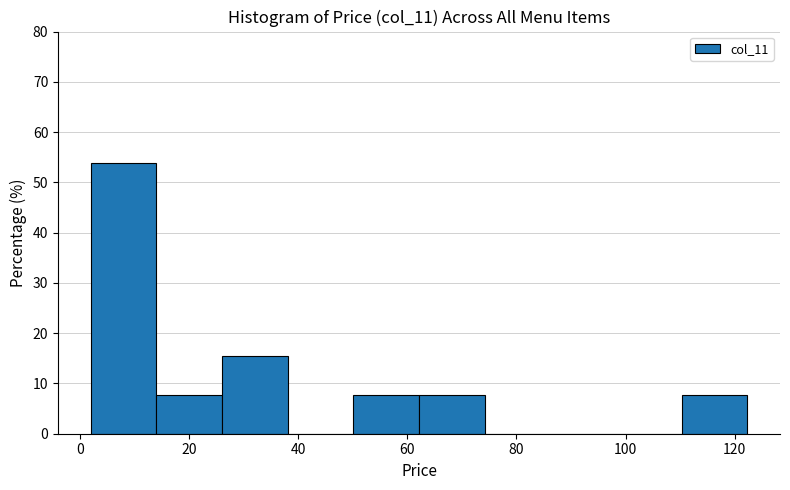

Which range on the x-axis has the tallest bar?

2 to 14